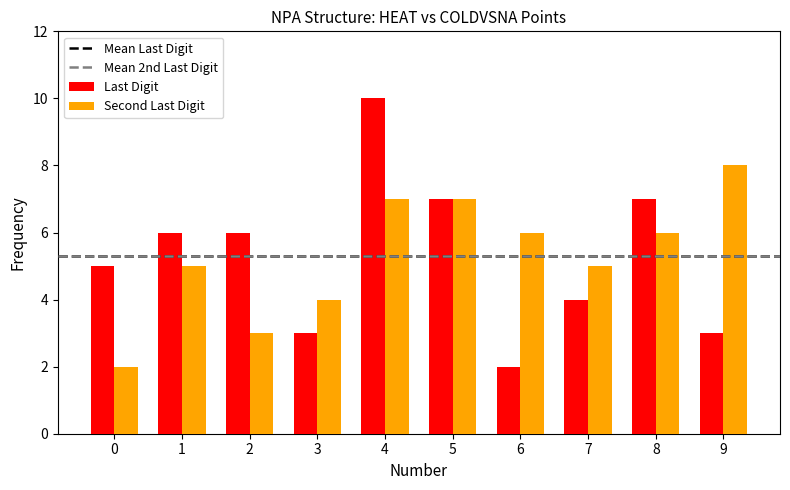

Count the number of data series in this chart.

2